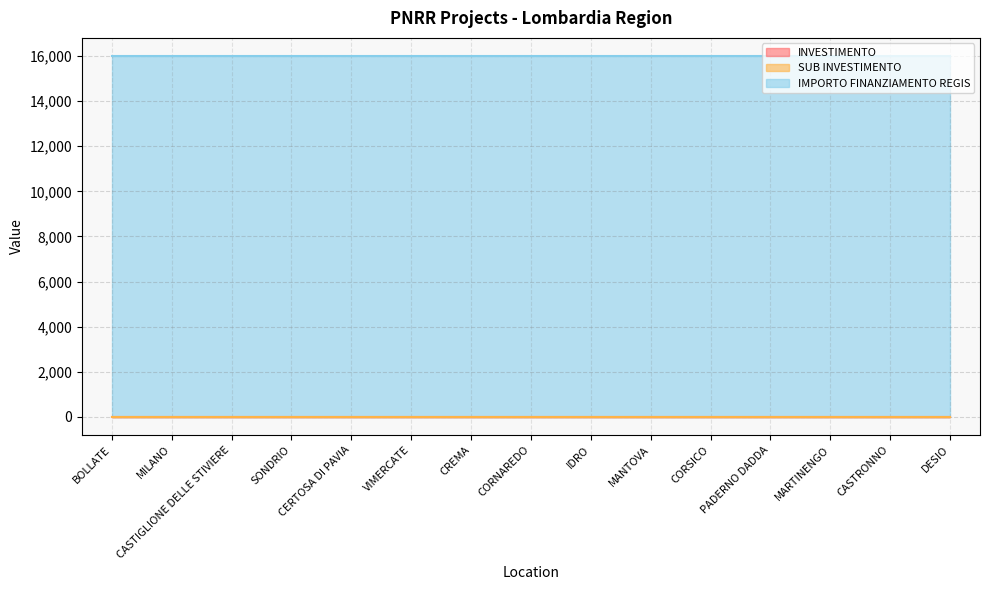

Does the chart display data point markers on the line(s)?

No